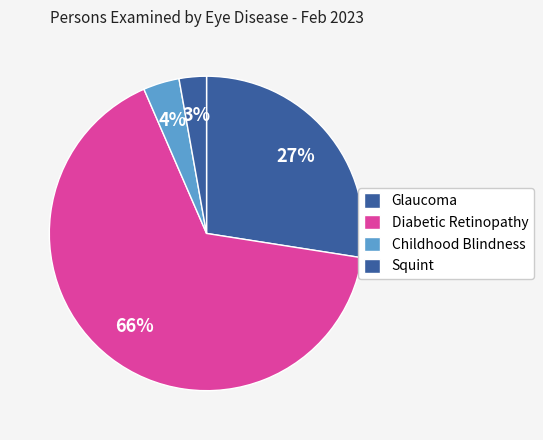

How many slices are in this pie chart?

4